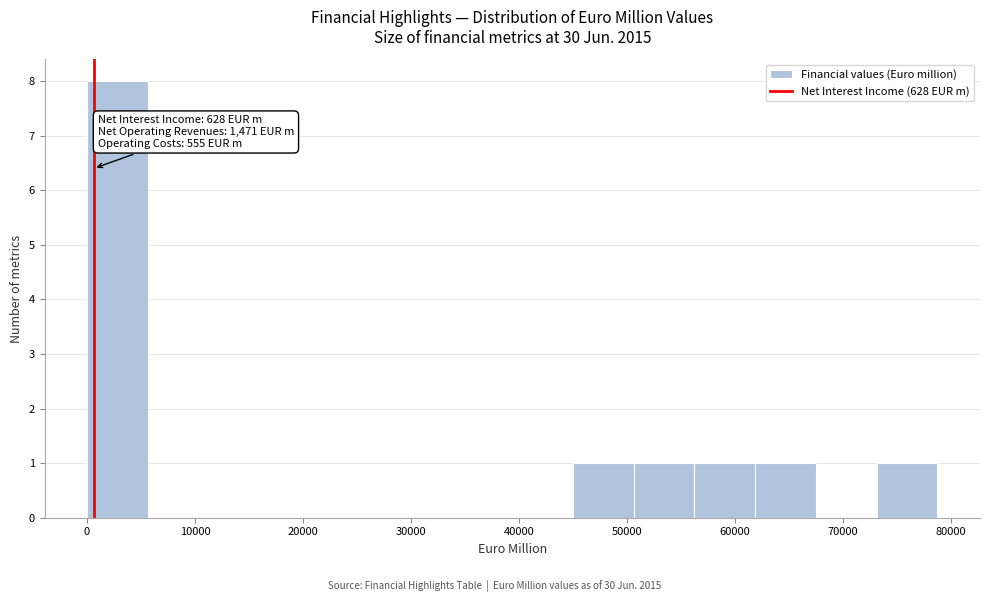

Which range on the x-axis has the tallest bar?

0 to 6000